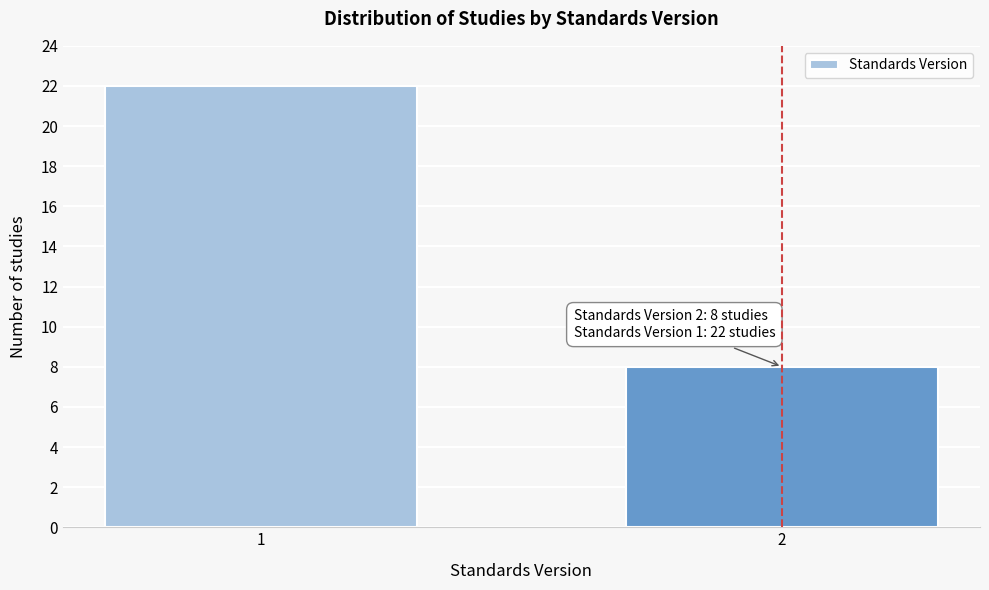

Reading right to left, extract all data points from this chart.

2=8	1=22